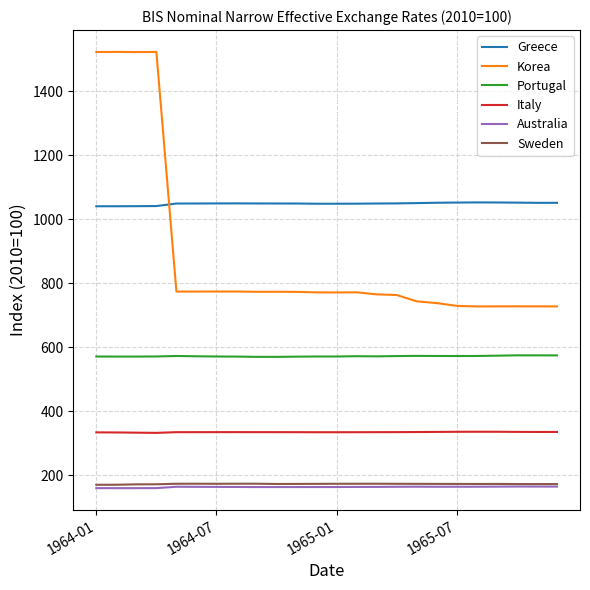

True or false: Greece and Italy intersect in this chart.

False